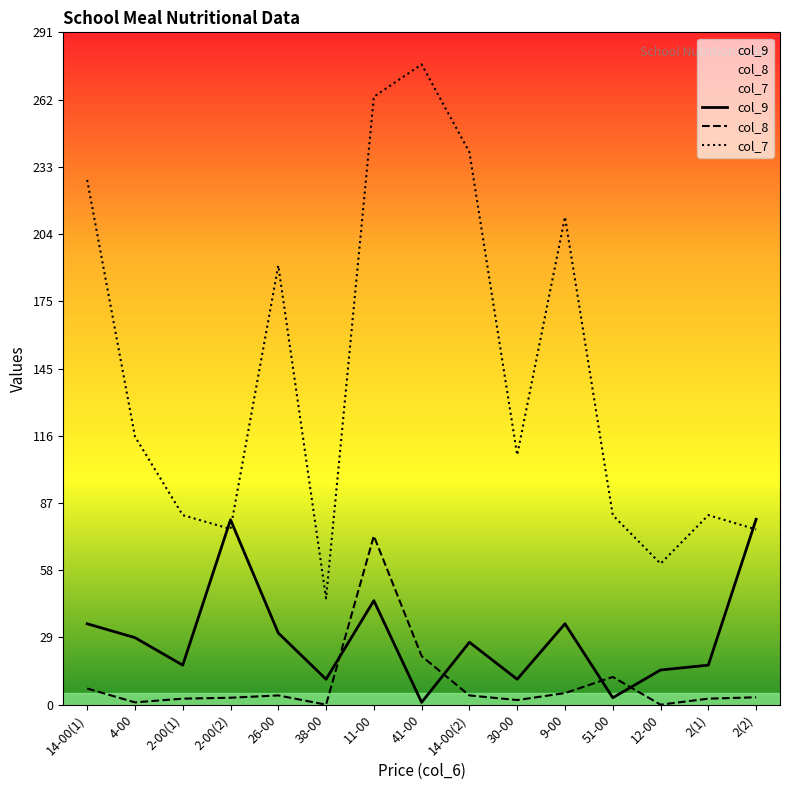

At how many categories does at least one series exceed 176?

6